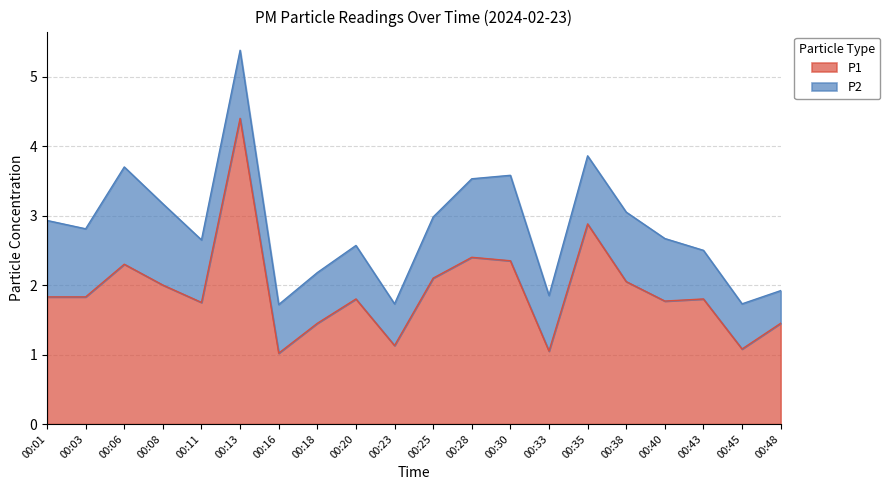

What is the sum of the values at 00:11 and 00:33?

2.8